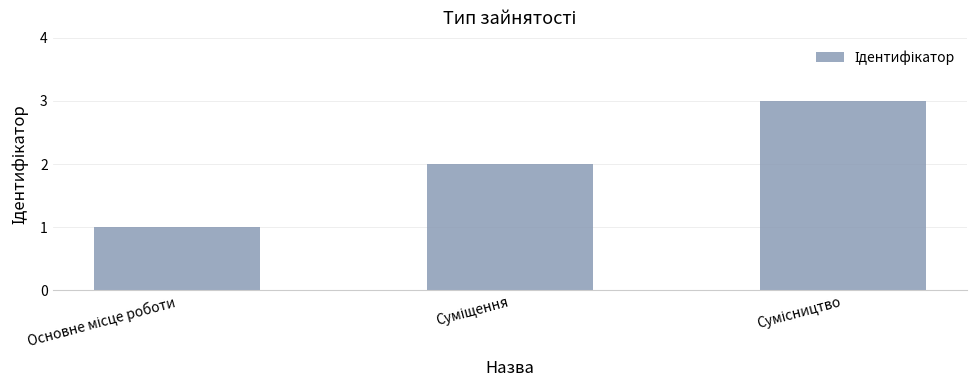

How many bars are there in total?

3